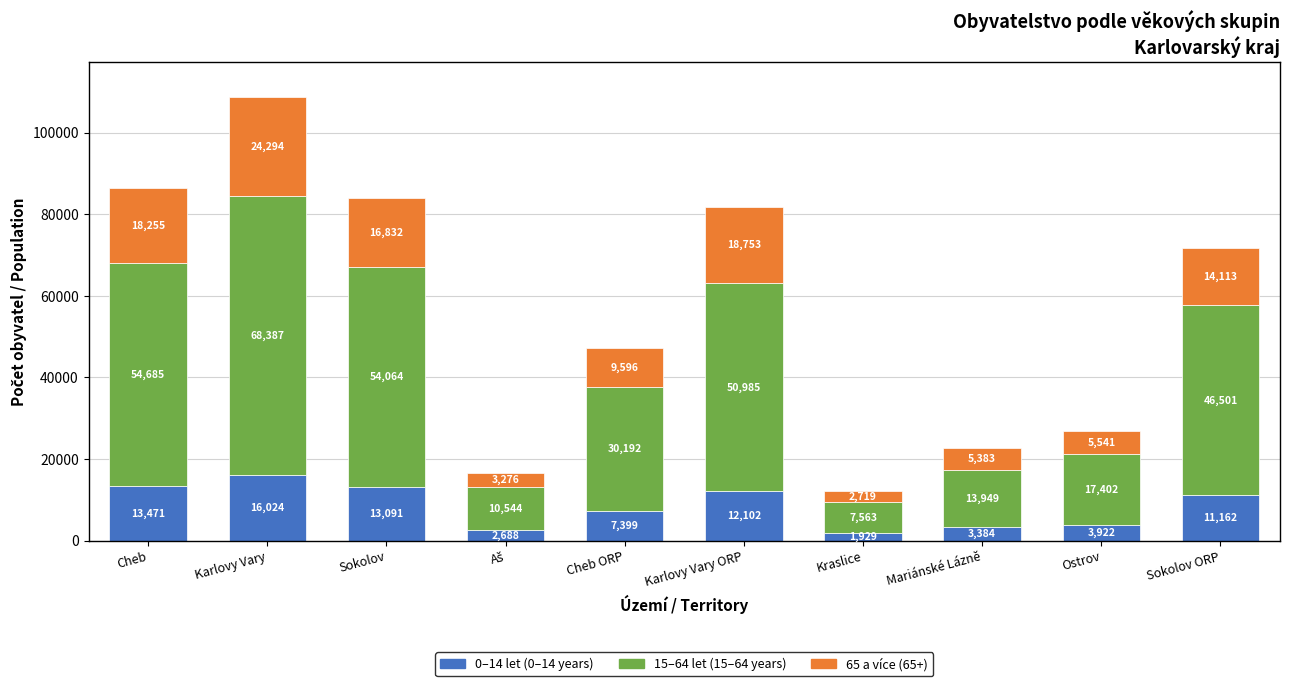

What is the total value across all series at Karlovy Vary ORP?

81840